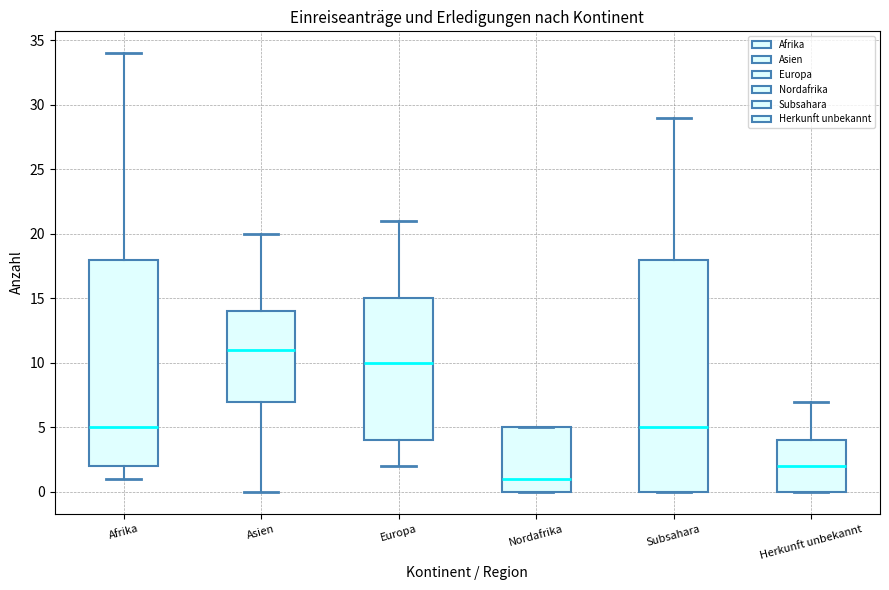

Comparing the boxes themselves (not the whiskers), which one is the tallest?

Subsahara